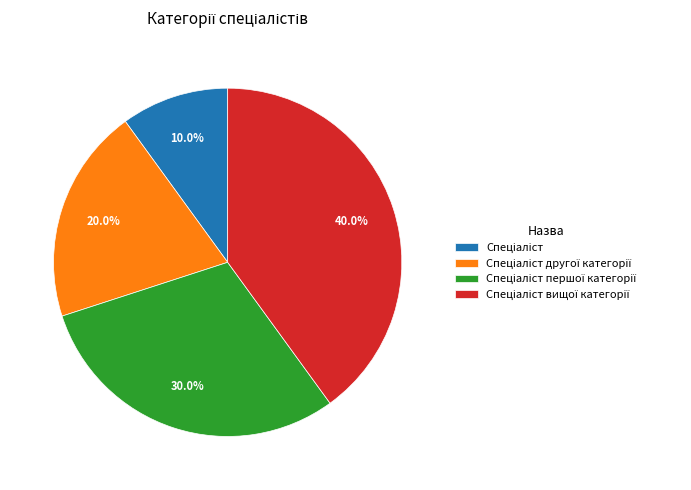

Is there any slice that represents more than half of the pie?

No